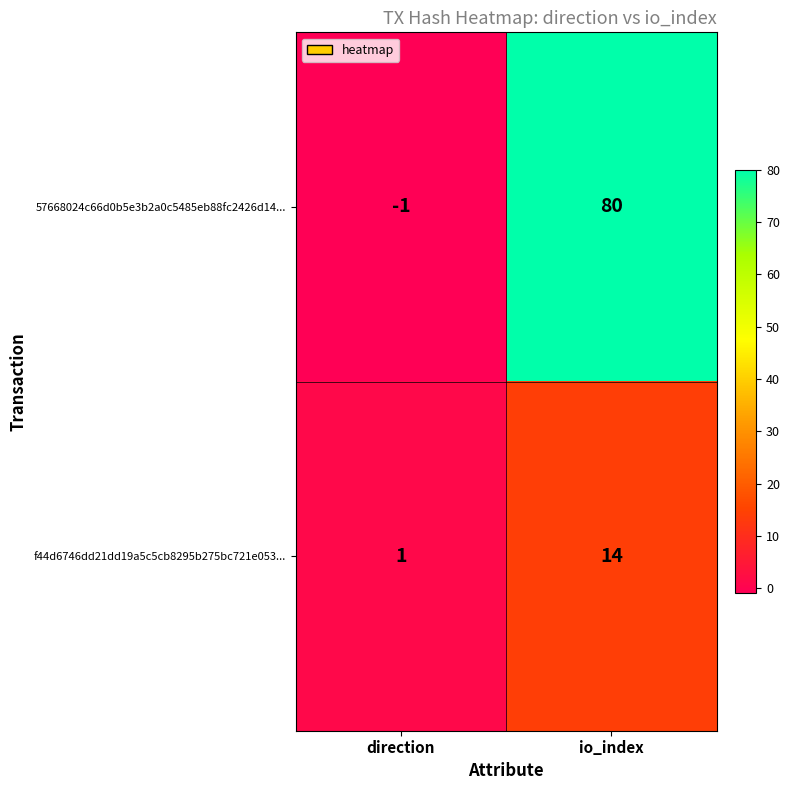

Rank the series by their maximum value, from highest to lowest.

57668024c66d0b5e3b2a0c5485eb88fc2426d14..., f44d6746dd21dd19a5c5cb8295b275bc721e053...